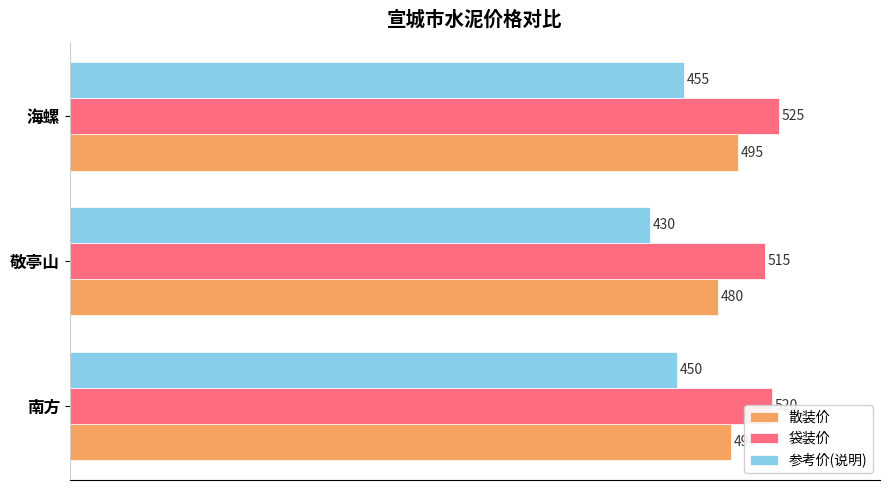

What is the difference between the 散装价 values at 敬亭山 and 南方?

10